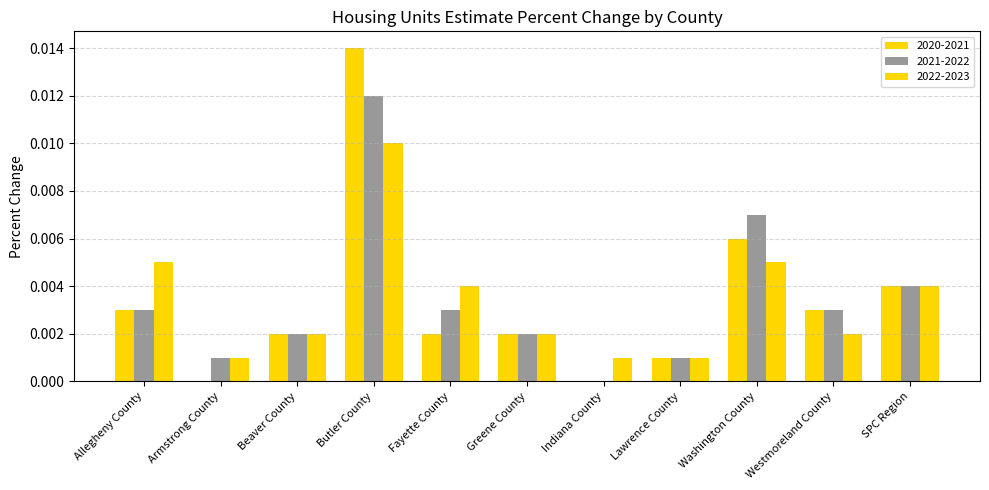

What is the label of the 8th bar from the left?

Lawrence County